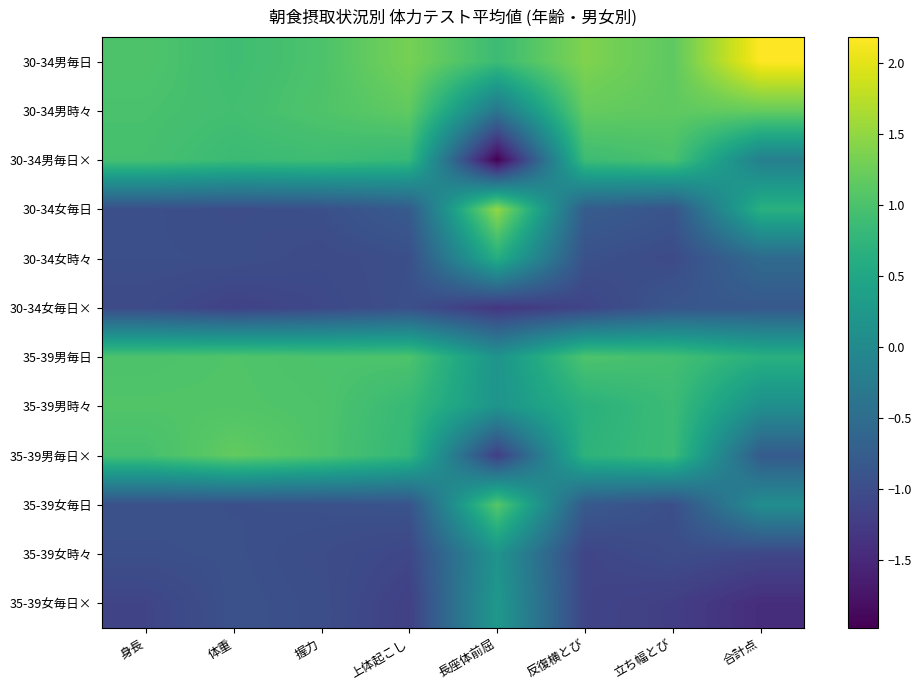

Reading left to right, extract all data points from this chart.

30-34男毎日: 身長=1.0	体重=0.9	握力=1.0	上体起こし=1.3	長座体前屈=0.9	反復横とび=1.4	立ち幅とび=1.1	合計点=2.2
30-34男時々: 身長=1.0	体重=0.9	握力=1.0	上体起こし=1.2	長座体前屈=-0.3	反復横とび=1.2	立ち幅とび=1.2	合計点=1.2
30-34男毎日×: 身長=1.0	体重=0.9	握力=0.9	上体起こし=0.8	長座体前屈=-2.0	反復横とび=0.9	立ち幅とび=1.0	合計点=-0.2
30-34女毎日: 身長=-1.0	体重=-1.0	握力=-1.0	上体起こし=-0.8	長座体前屈=1.5	反復横とび=-0.8	立ち幅とび=-0.9	合計点=0.7
30-34女時々: 身長=-1.0	体重=-1.0	握力=-1.0	上体起こし=-1.0	長座体前屈=0.6	反復横とび=-0.9	立ち幅とび=-1.0	合計点=-0.5
30-34女毎日×: 身長=-1.0	体重=-1.2	握力=-1.1	上体起こし=-1.0	長座体前屈=-1.3	反復横とび=-1.1	立ち幅とび=-0.9	合計点=-0.8
35-39男毎日: 身長=1.0	体重=1.0	握力=1.0	上体起こし=1.0	長座体前屈=0.2	反復横とび=1.0	立ち幅とび=0.9	合計点=0.7
35-39男時々: 身長=1.1	体重=1.1	握力=1.0	上体起こし=0.8	長座体前屈=0.2	反復横とび=0.7	立ち幅とび=0.9	合計点=0.1
35-39男毎日×: 身長=1.0	体重=1.2	握力=1.0	上体起こし=0.8	長座体前屈=-1.2	反復横とび=0.7	立ち幅とび=0.9	合計点=-0.8
35-39女毎日: 身長=-0.9	体重=-1.0	握力=-0.9	上体起こし=-0.9	長座体前屈=1.1	反復横とび=-0.8	立ち幅とび=-1.0	合計点=0.1
35-39女時々: 身長=-1.0	体重=-0.9	握力=-1.0	上体起こし=-1.1	長座体前屈=0.2	反復横とび=-1.1	立ち幅とび=-1.0	合計点=-1.1
35-39女毎日×: 身長=-1.1	体重=-0.9	握力=-1.0	上体起こし=-1.2	長座体前屈=0.3	反復横とび=-1.1	立ち幅とび=-1.2	合計点=-1.4